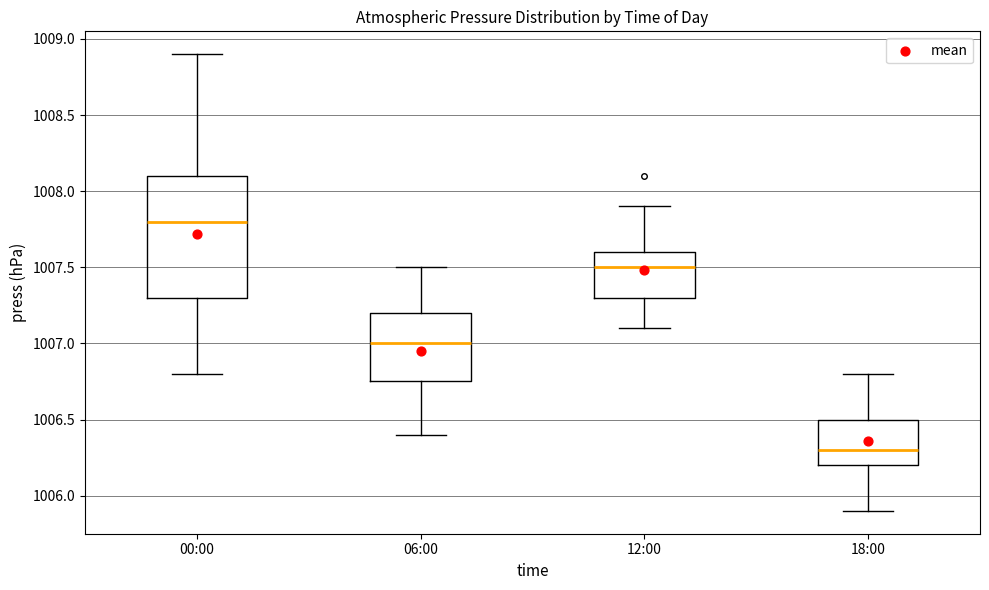

Which box's median line is the lowest?

18:00